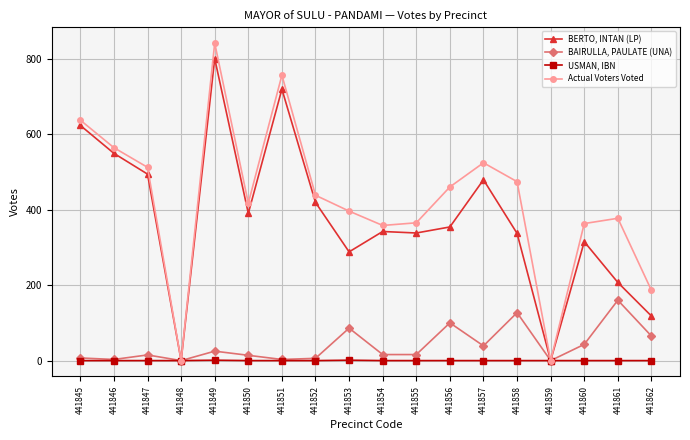

How many categories are shown in the chart?

18